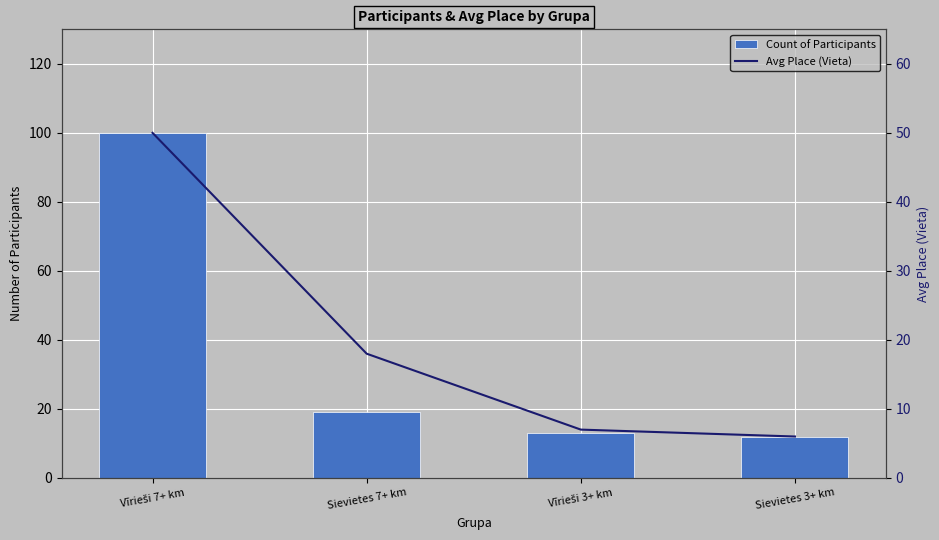

What is the average value of the Avg Place (Vieta) series?

20